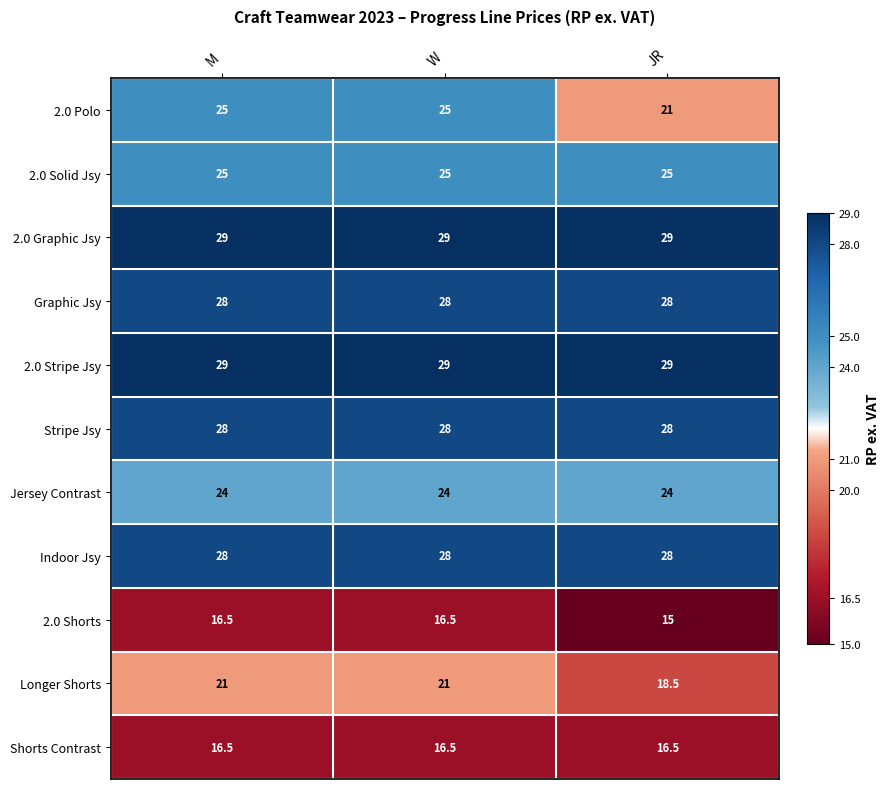

Is the value of 2.0 Shorts at M greater than the value of 2.0 Polo at M?

No